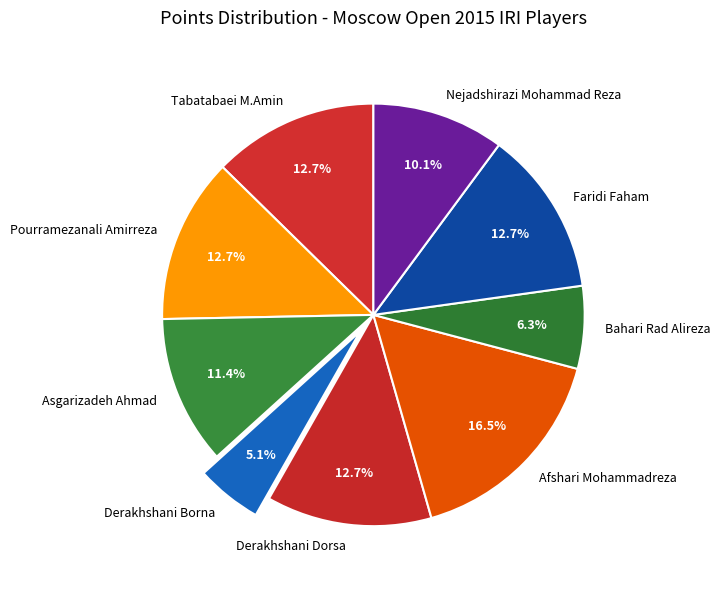

To the nearest percent, what is the combined percentage of Nejadshirazi Mohammad Reza and Faridi Faham?

23%